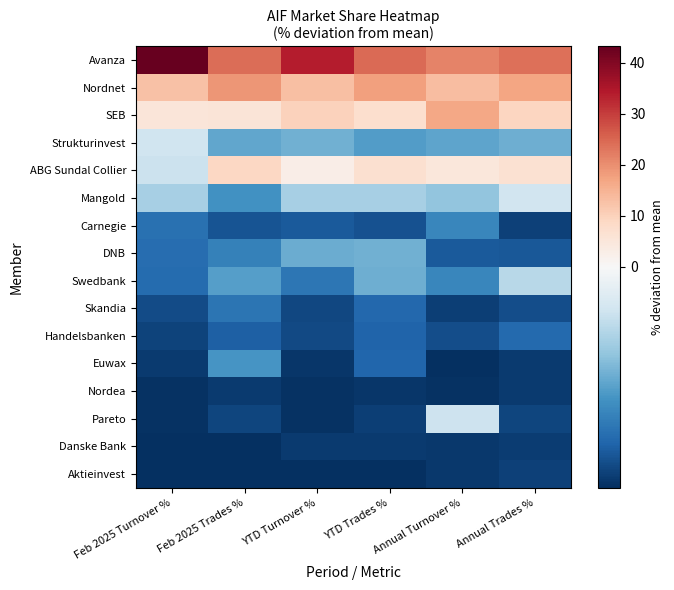

What is the spread (max minus min) of values at Annual Trades %?

30.0